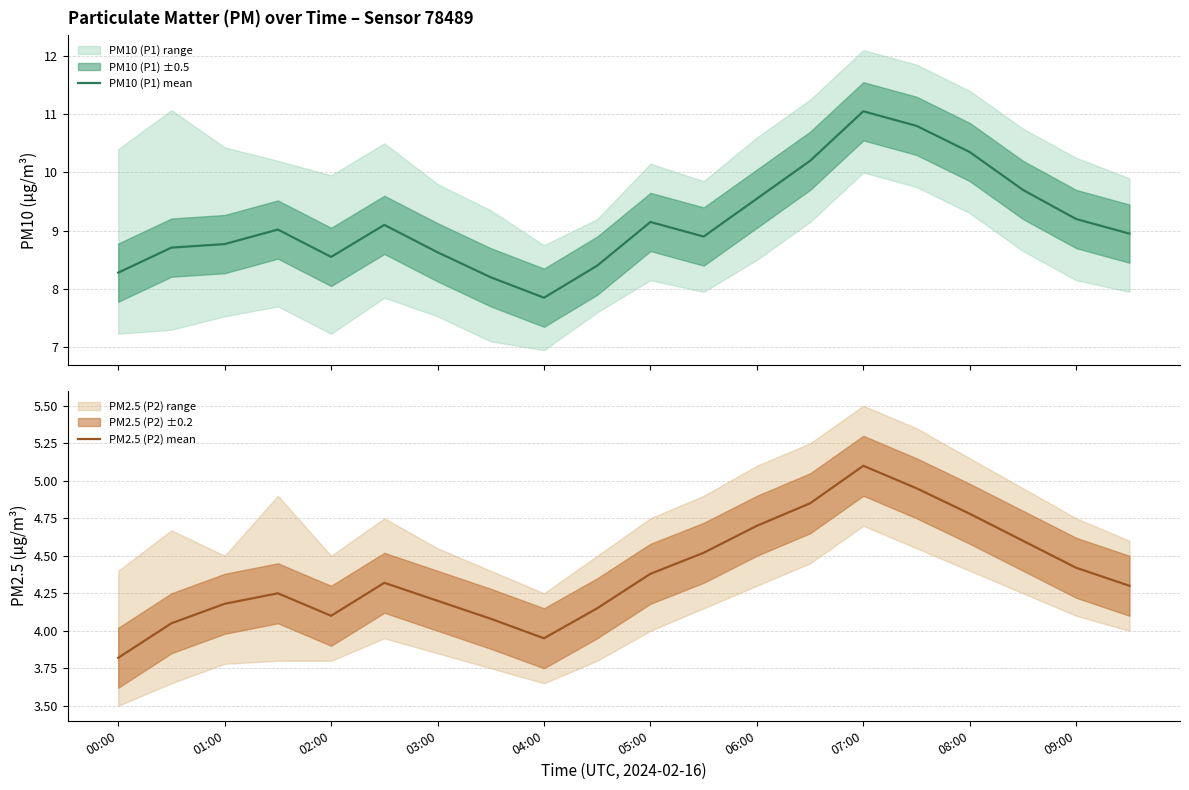

Which series has the largest total across all categories?

PM10 (P1) mean